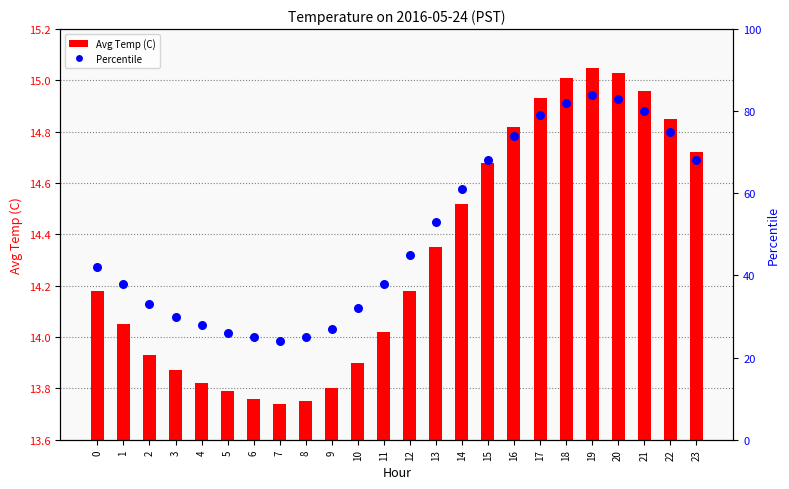

At how many categories does at least one series exceed 41?

13